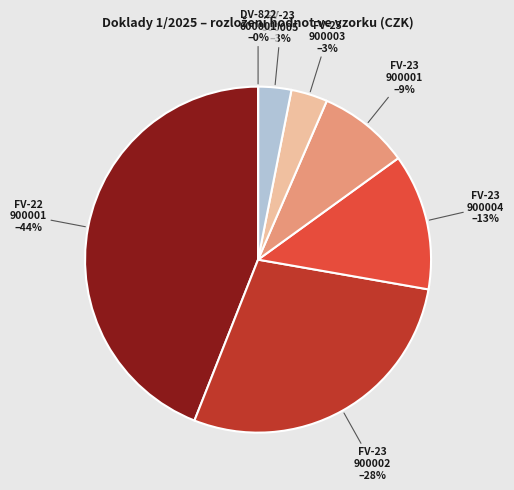

To the nearest percent, what is the difference between the largest and smallest slice percentages?

44%